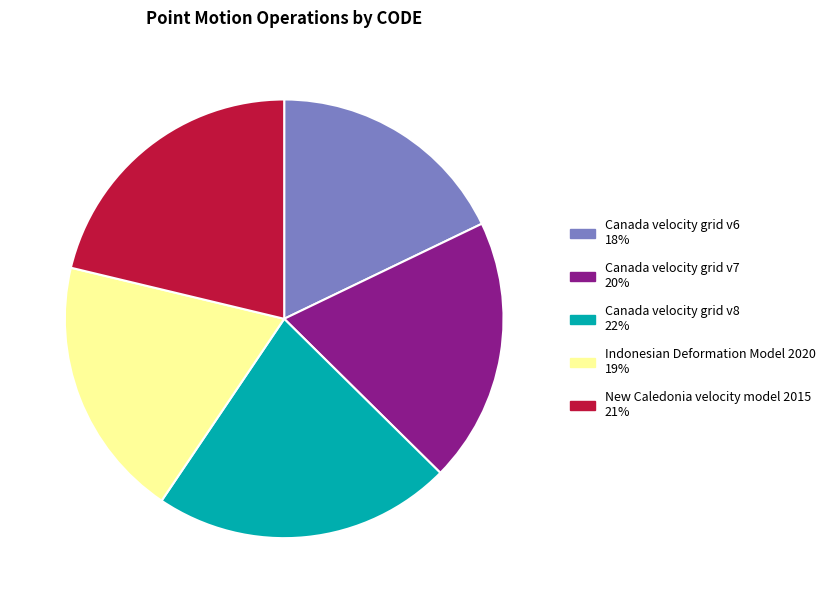

Approximately how many times larger is the value at New Caledonia velocity model 2015 compared to Canada velocity grid v7?

1.1